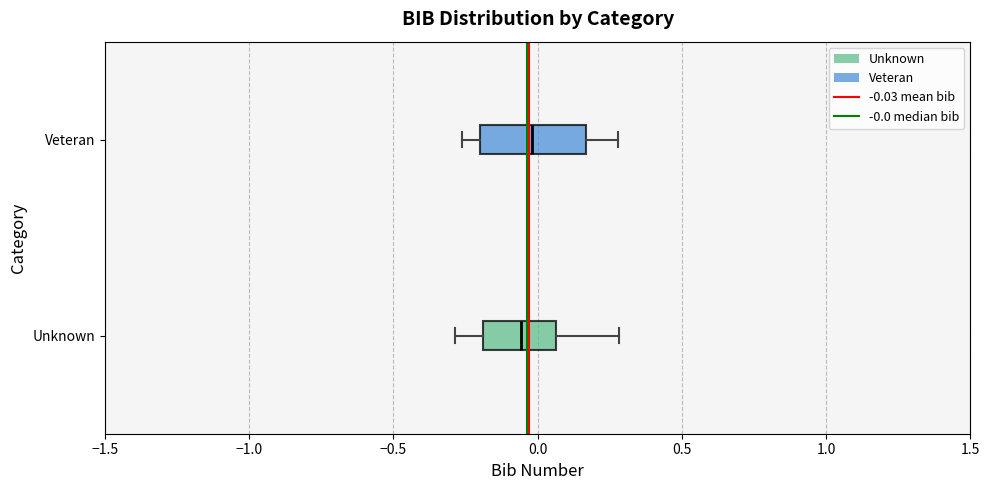

Where does the left whisker of the box for Unknown end on the x-axis? The values are not printed on the chart, so give them approximately, as read against the axis.

-0.30